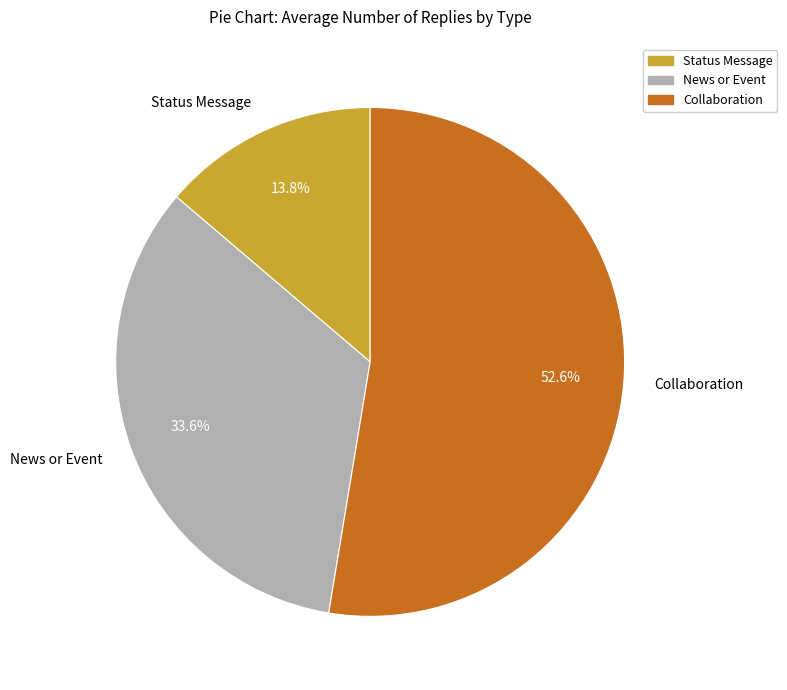

Combined, what portion of the pie is Collaboration and Status Message?

66.4%